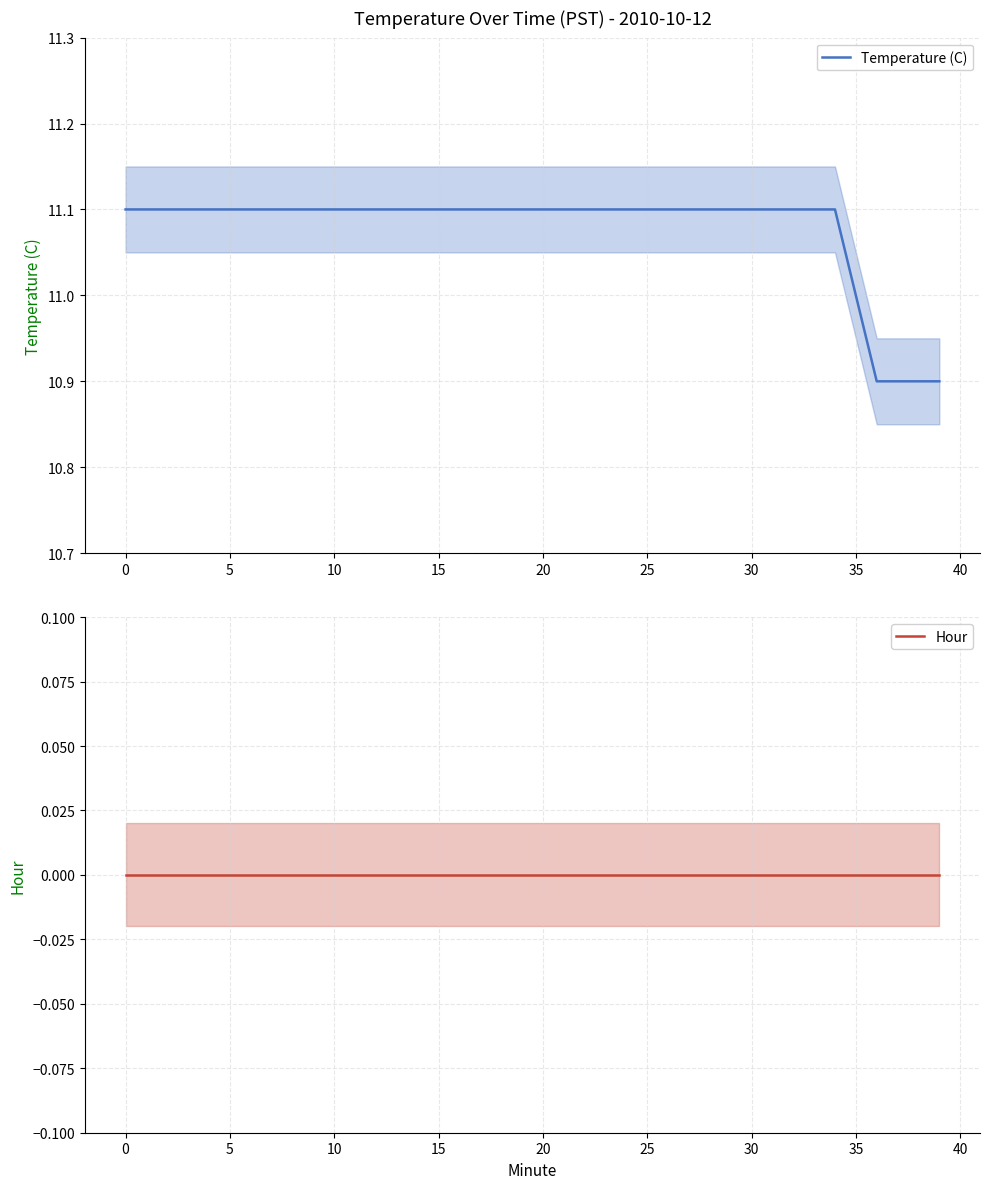

What is the minimum value for Temperature (C)?

10.9